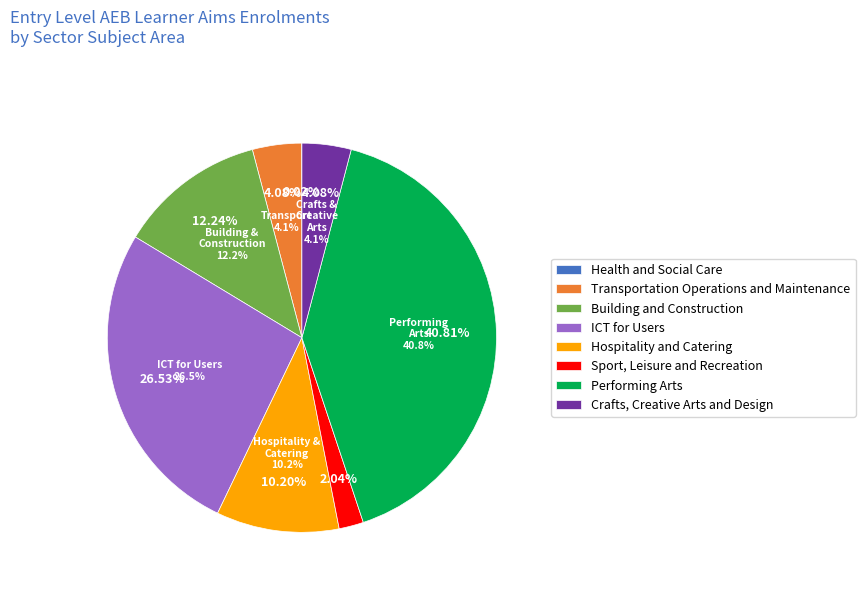

True or false: Building and Construction accounts for 3% of the total.

False